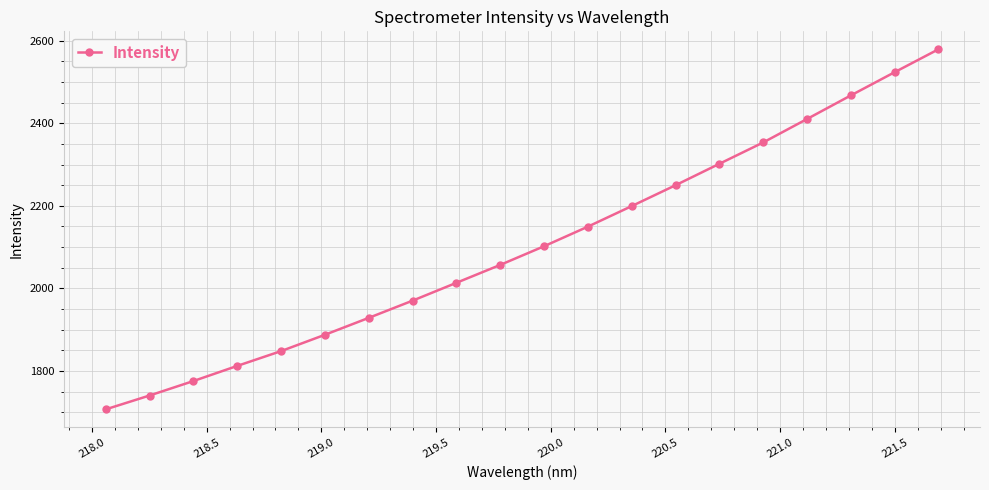

How many lines are shown in the chart?

1